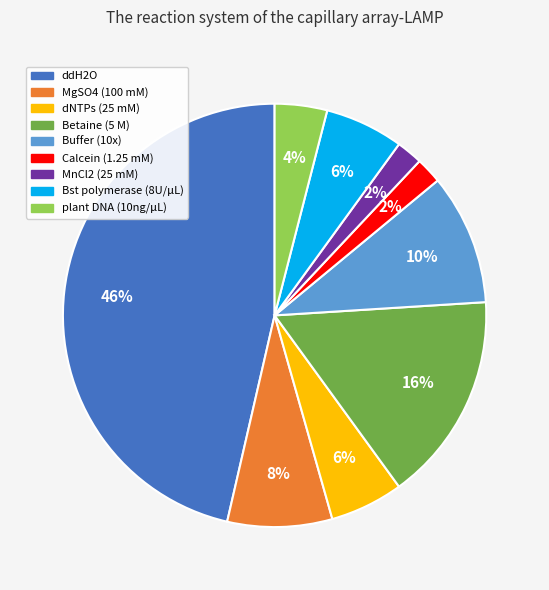

What percentage is the dNTPs (25 mM) slice, to the nearest percent?

6%